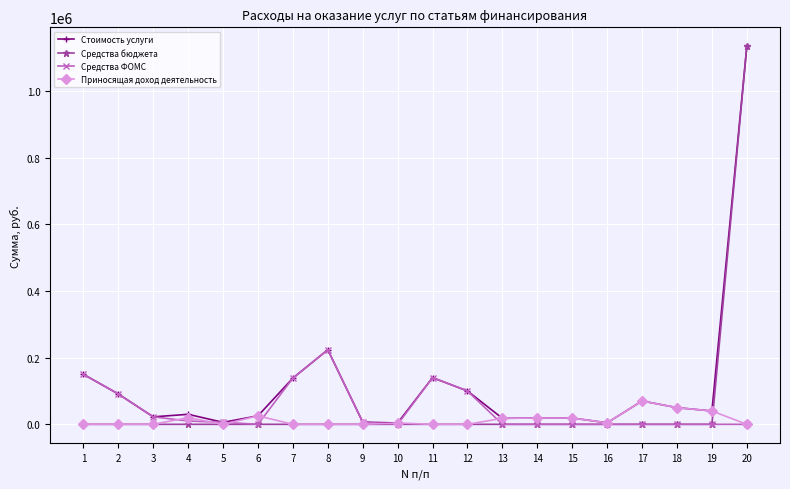

Which category has the highest value across all series?

20